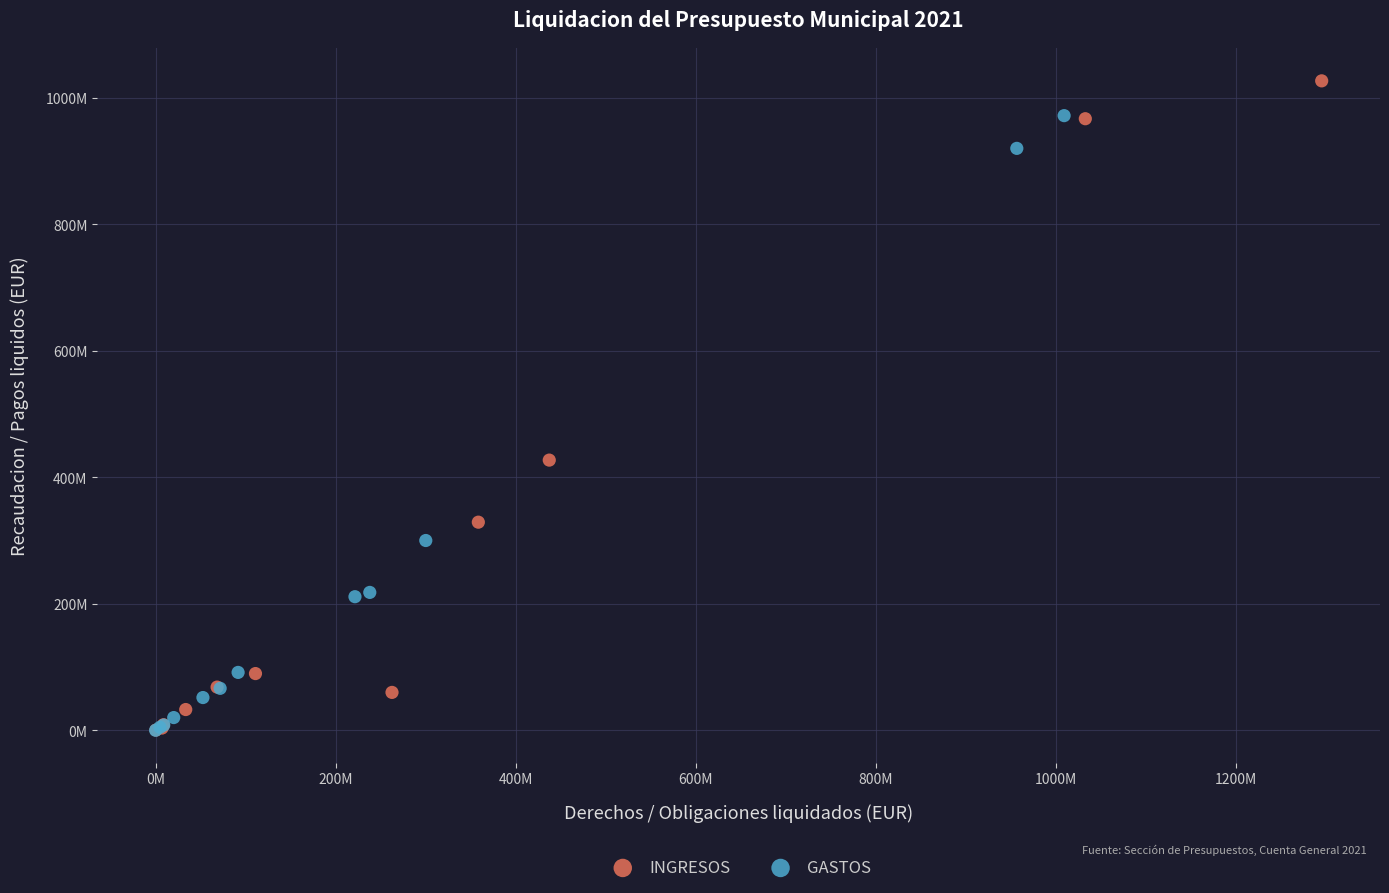

What are all the series names shown in the legend?

INGRESOS, GASTOS